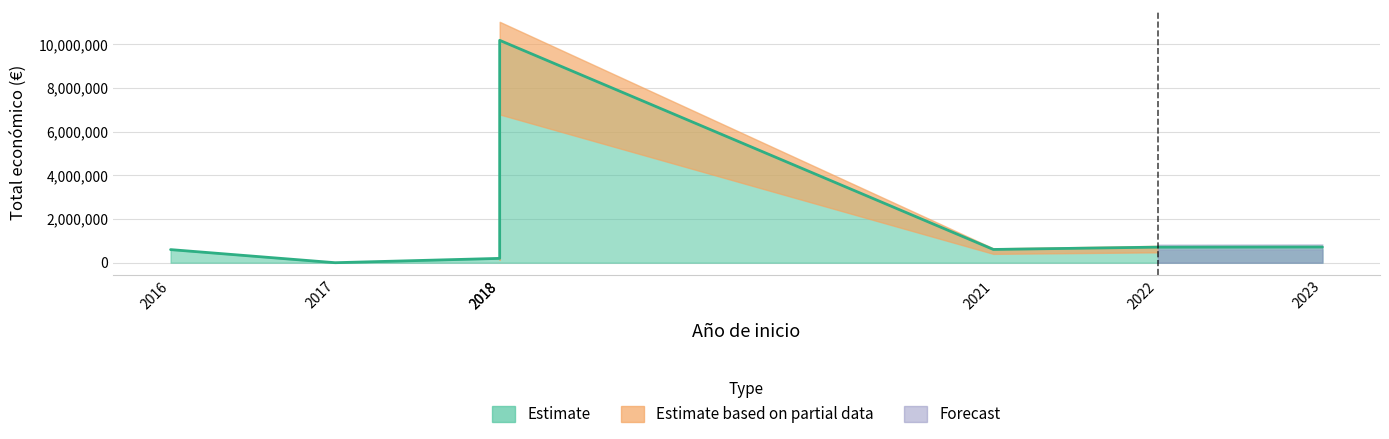

List the labels in order of value, largest first.

2018, 2023, 2022, 2021, 2016, 2018, 2017